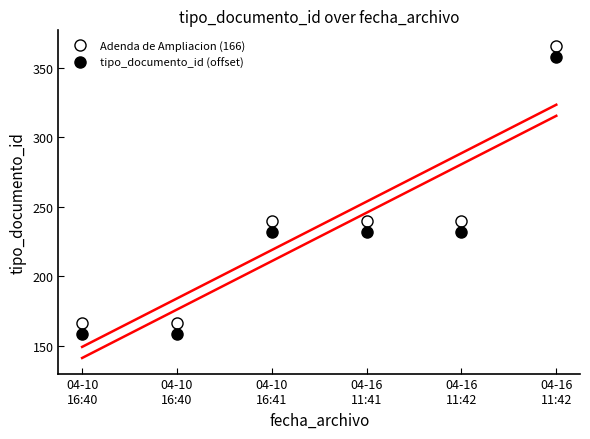

Is it true that Adenda de Ampliacion (166) equals 240 at 04-16
11:41?

True